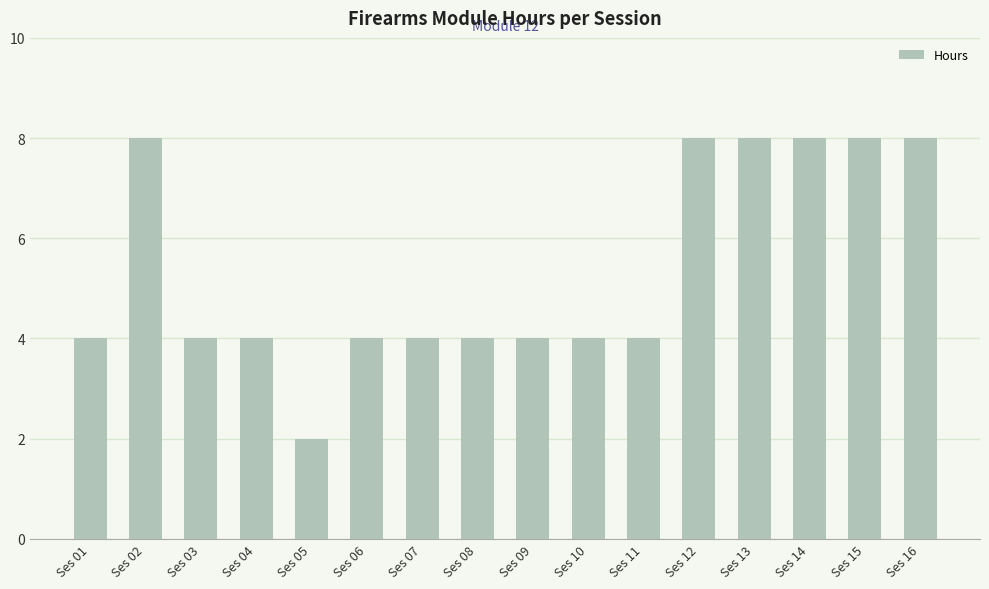

At which category does the chart reach its minimum across all series?

Ses 05